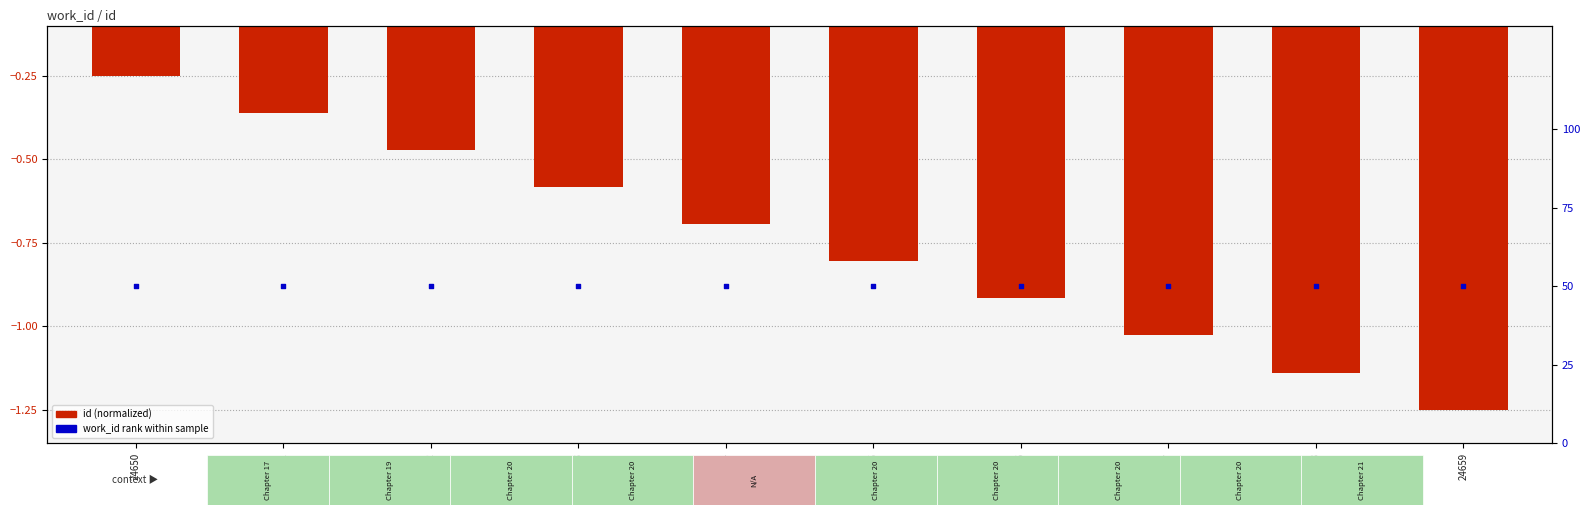

At how many categories does at least one series exceed 41?

10